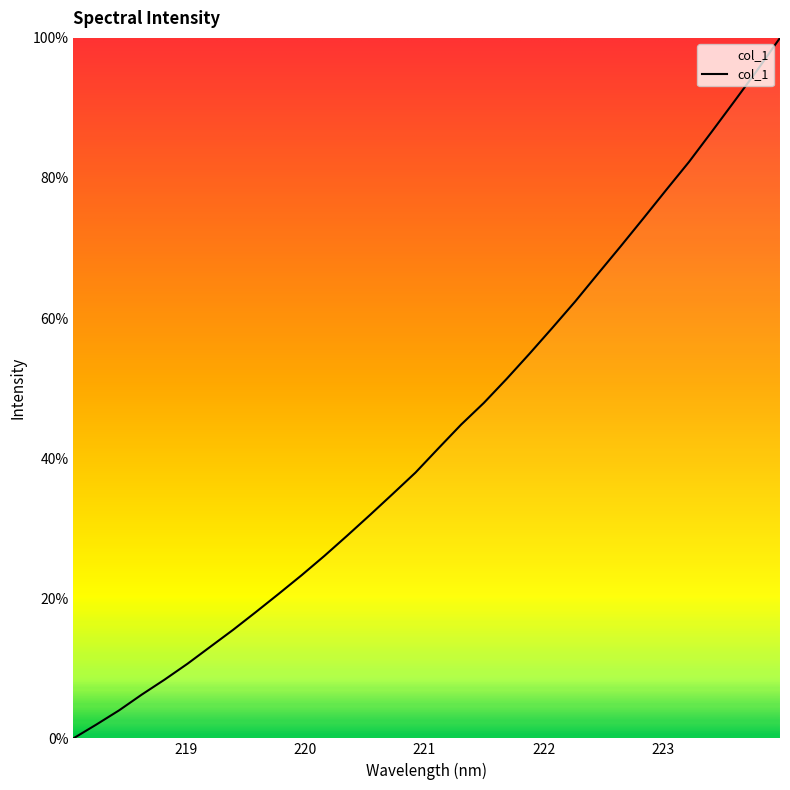

What is the maximum value shown in the chart?

100.0